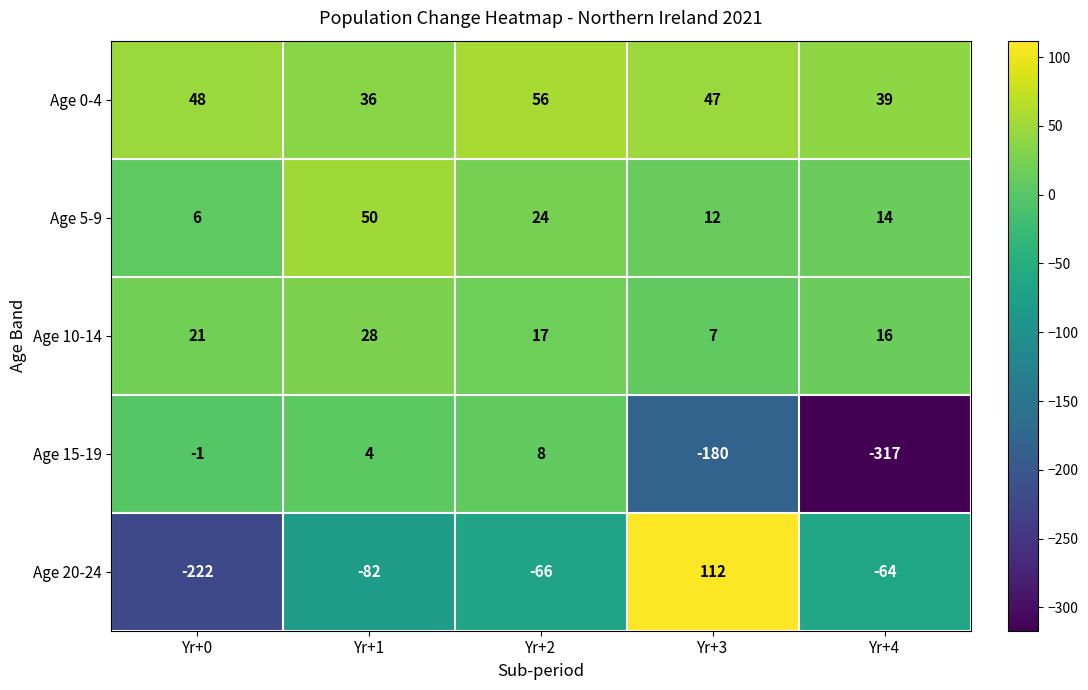

Reading right to left, what are all the values shown in this chart?

Age 0-4: 39	47	56	36	48
Age 5-9: 14	12	24	50	6
Age 10-14: 16	7	17	28	21
Age 15-19: -317	-180	8	4	-1
Age 20-24: -64	112	-66	-82	-222